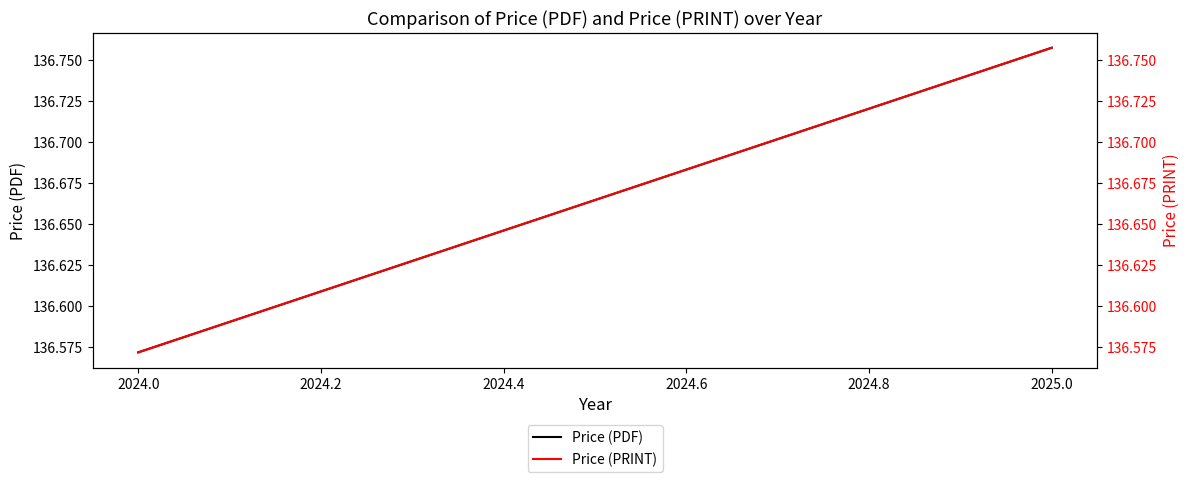

How many distinct data groups are displayed?

2